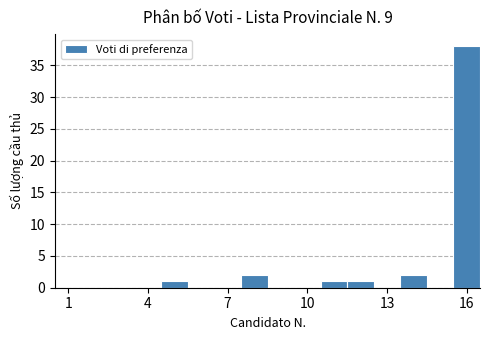

Read against the x-axis, roughly where is the centre of the tallest bar?

16.0